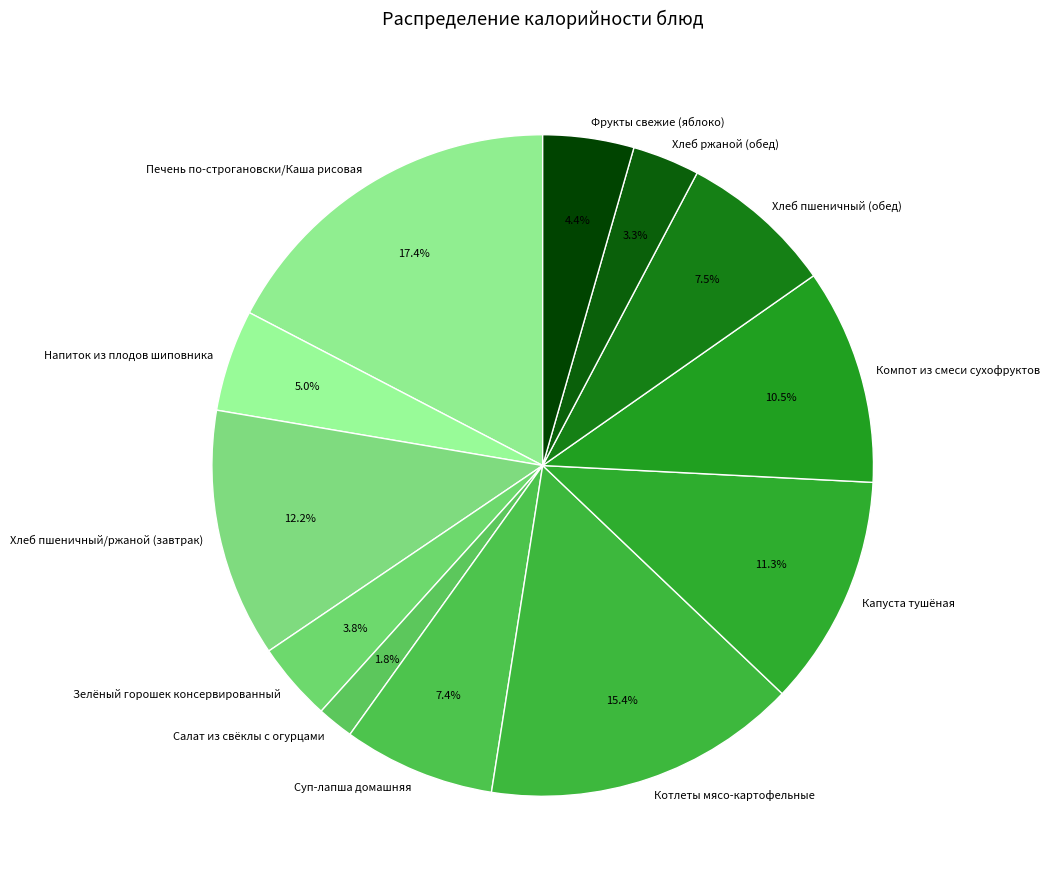

How many slices are in this pie chart?

12